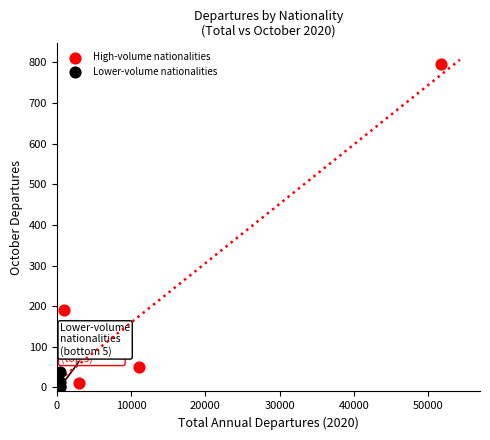

Which series has the widest spread of Y values?

High-volume nationalities